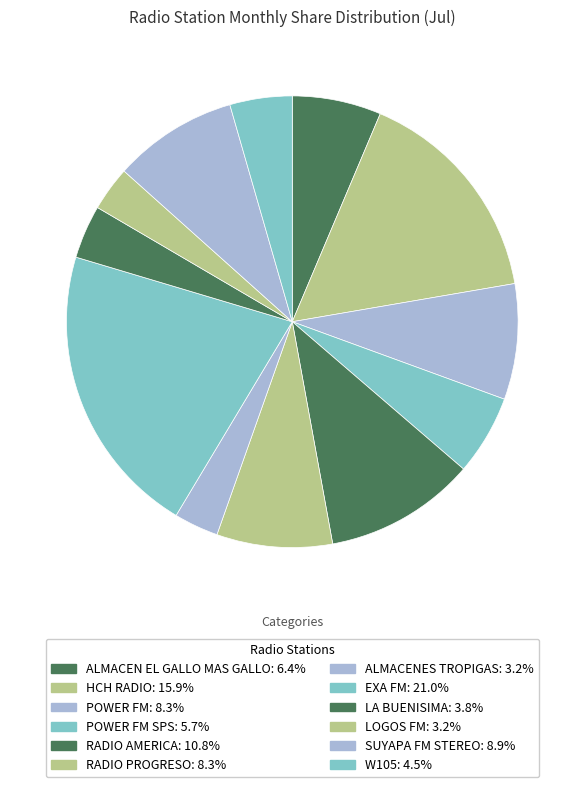

Count the number of slices in the pie.

12